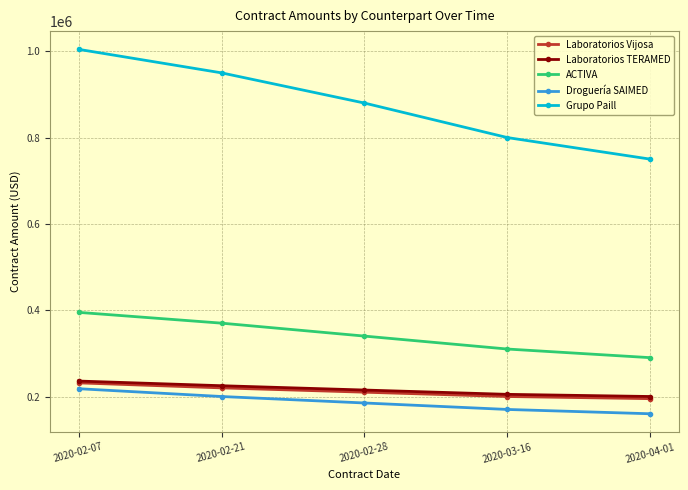

What position from the left is 2020-02-28?

3